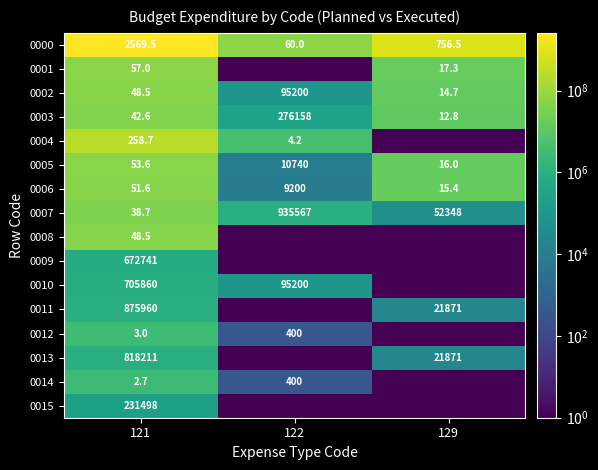

What is the lowest value of the 0002 series?

14.7